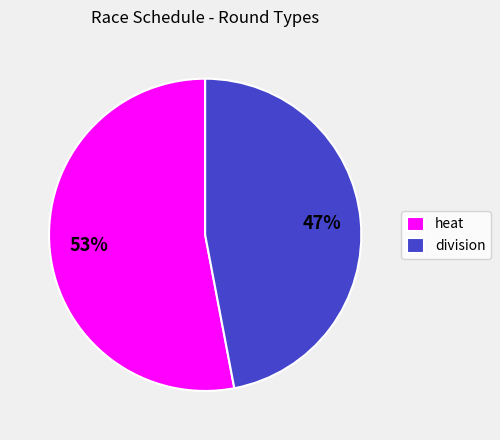

Count the number of slices in the pie.

2